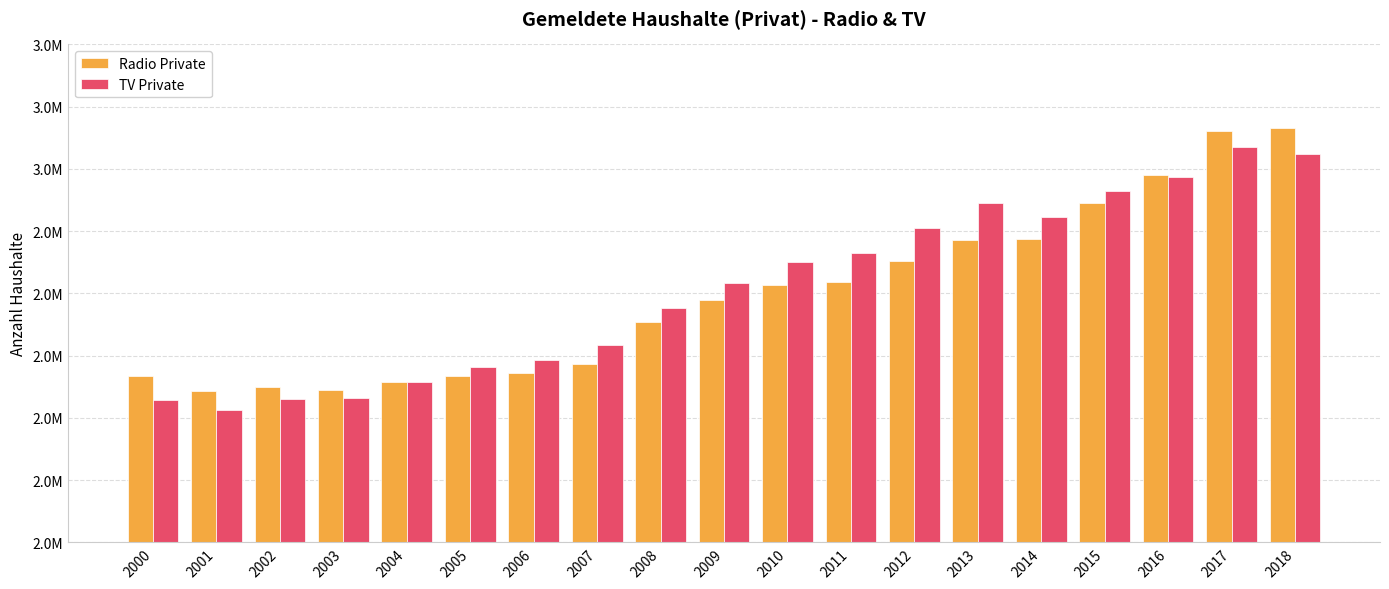

What is the value of the Radio Private bar at the 5th from the left?

2657655